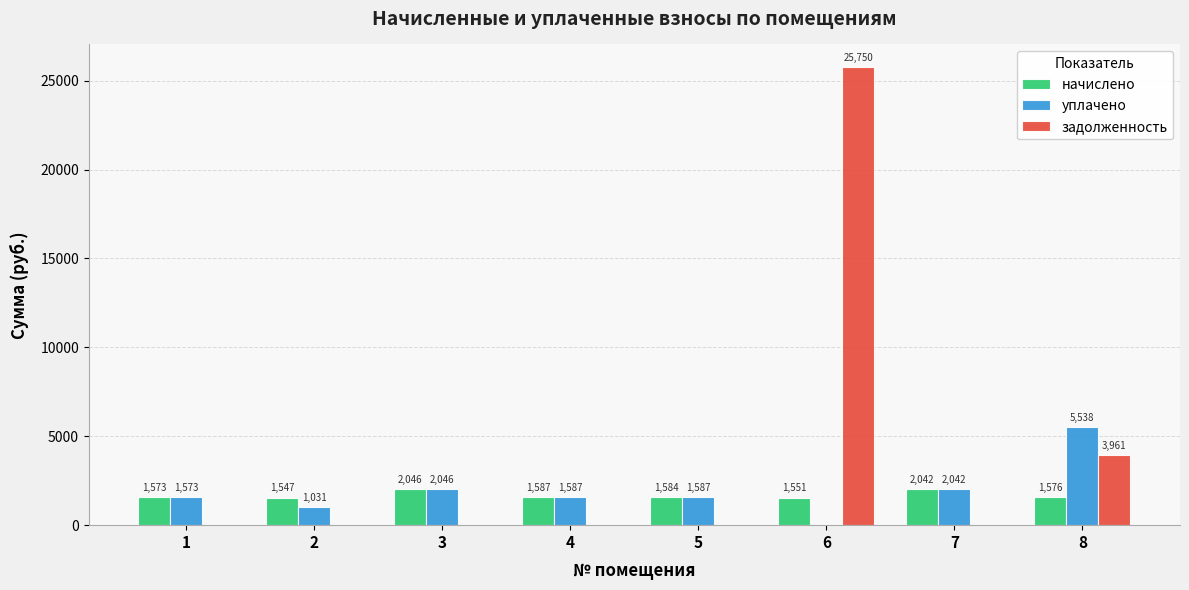

What is the maximum value for начислено?

2045.6